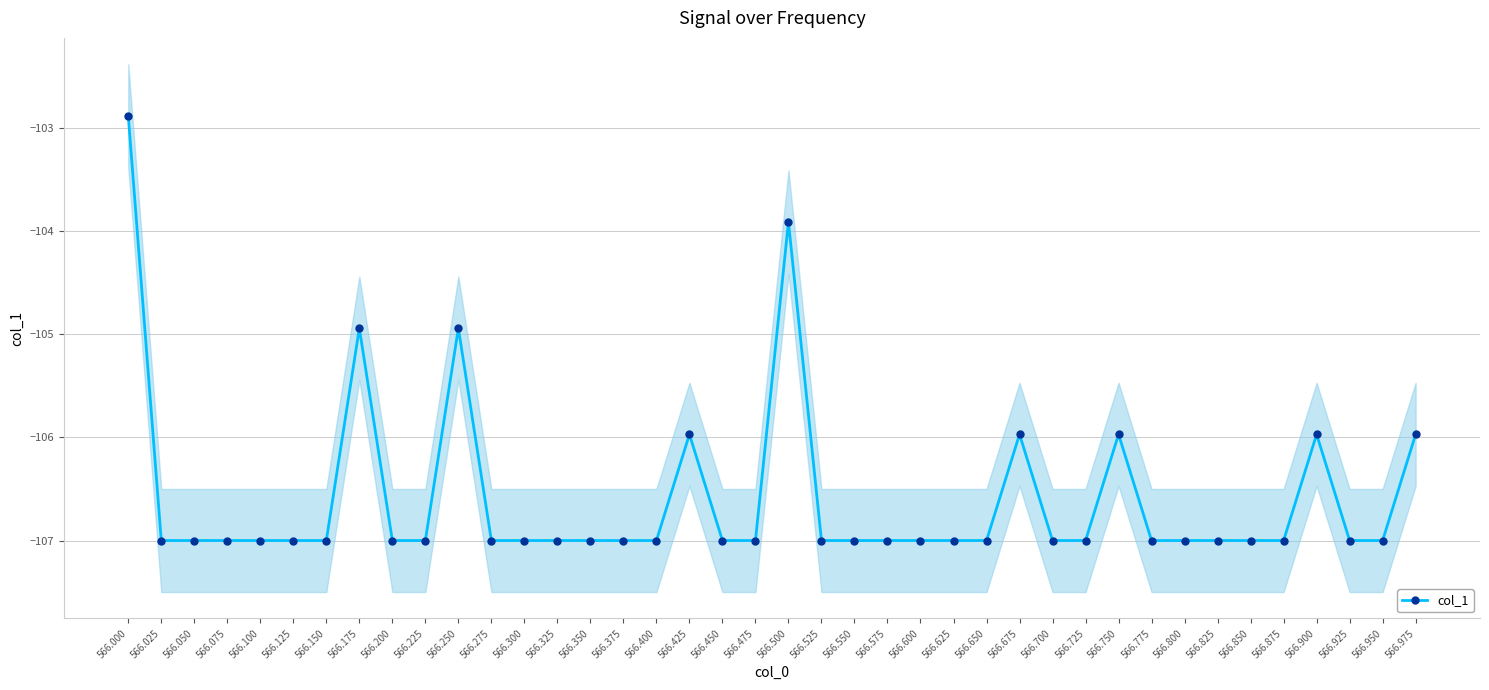

How many series are shown in this chart?

1